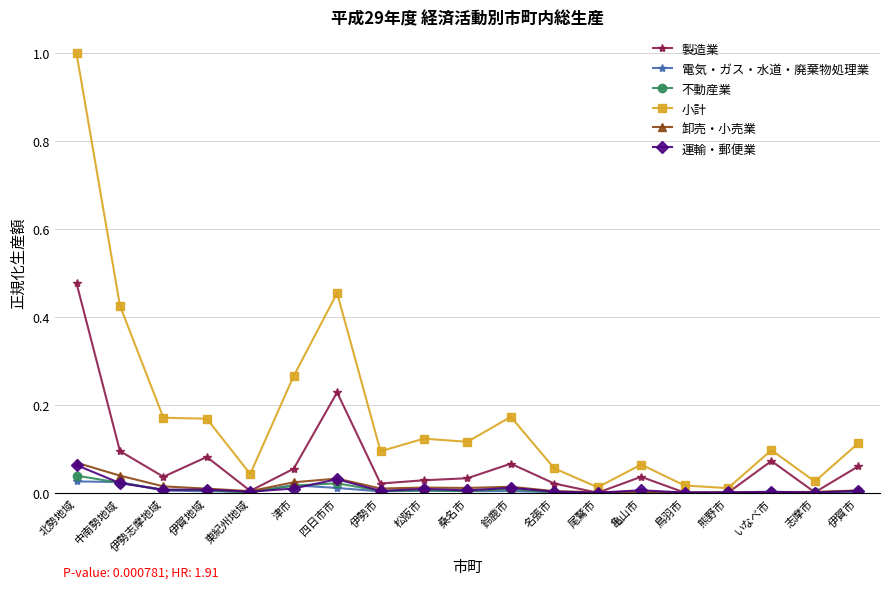

What is the total value across all series at 北勢地域?

1.7